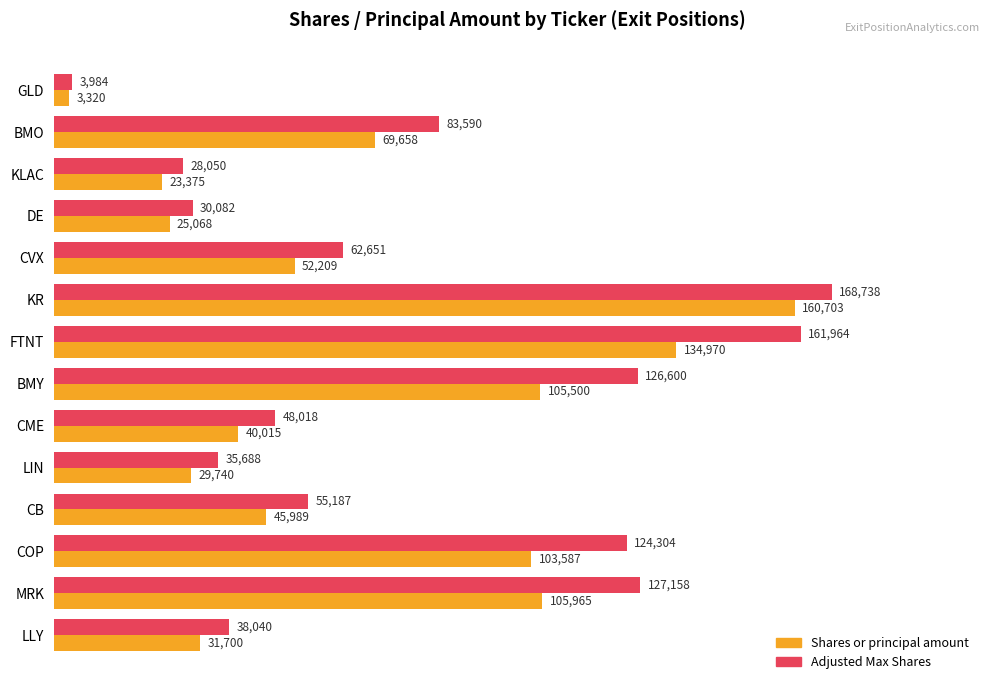

Which series has the widest spread of values?

Adjusted Max Shares